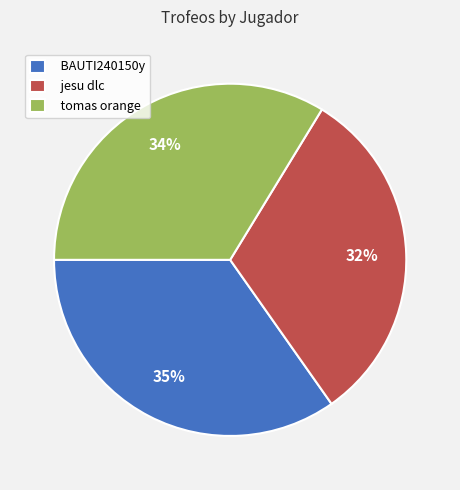

Which has a higher value, jesu dlc or BAUTI240150y?

BAUTI240150y